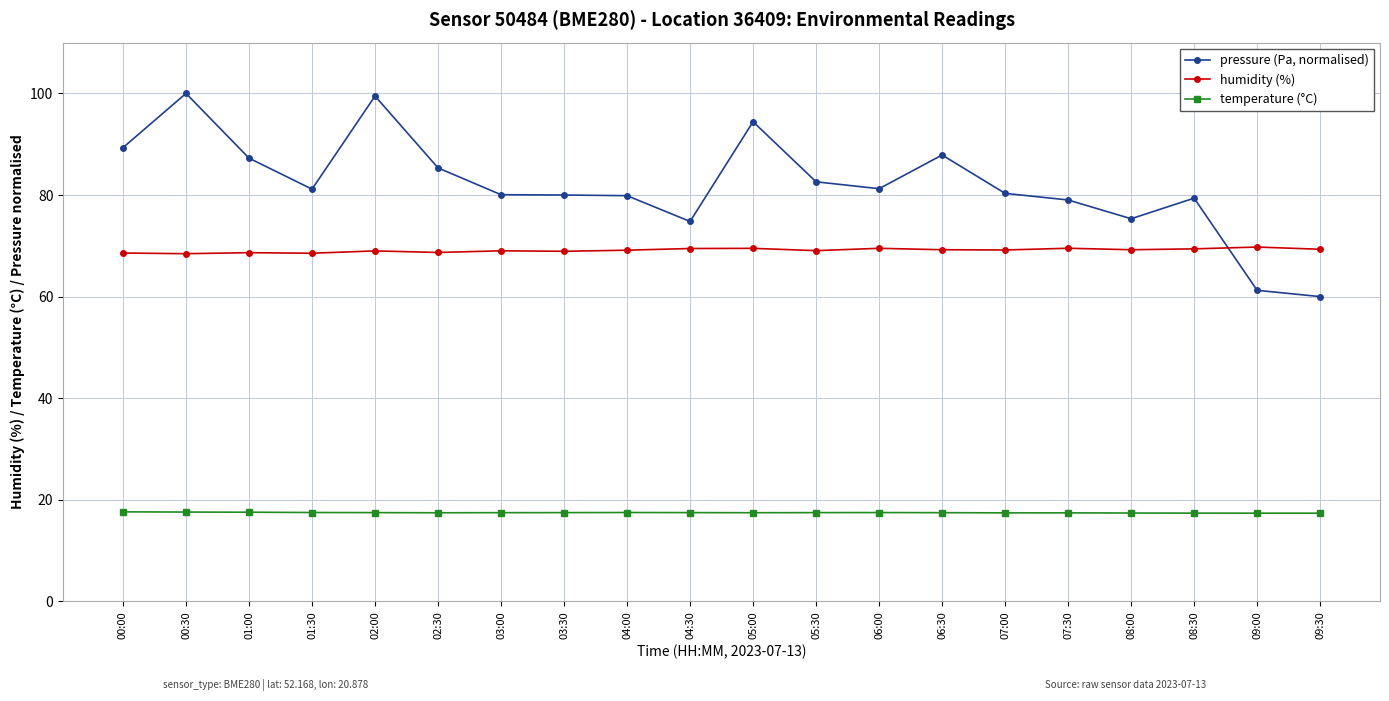

What is the difference between the maximum and minimum values in the pressure (Pa, normalised) series?

40.0